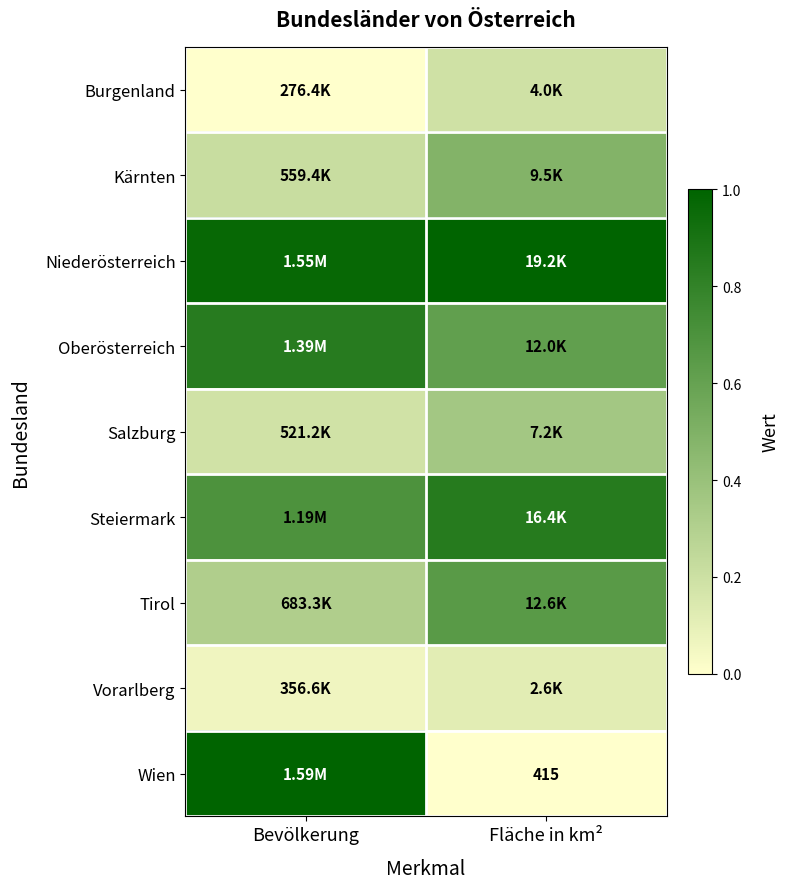

Which series has the largest range (max minus min)?

Wien